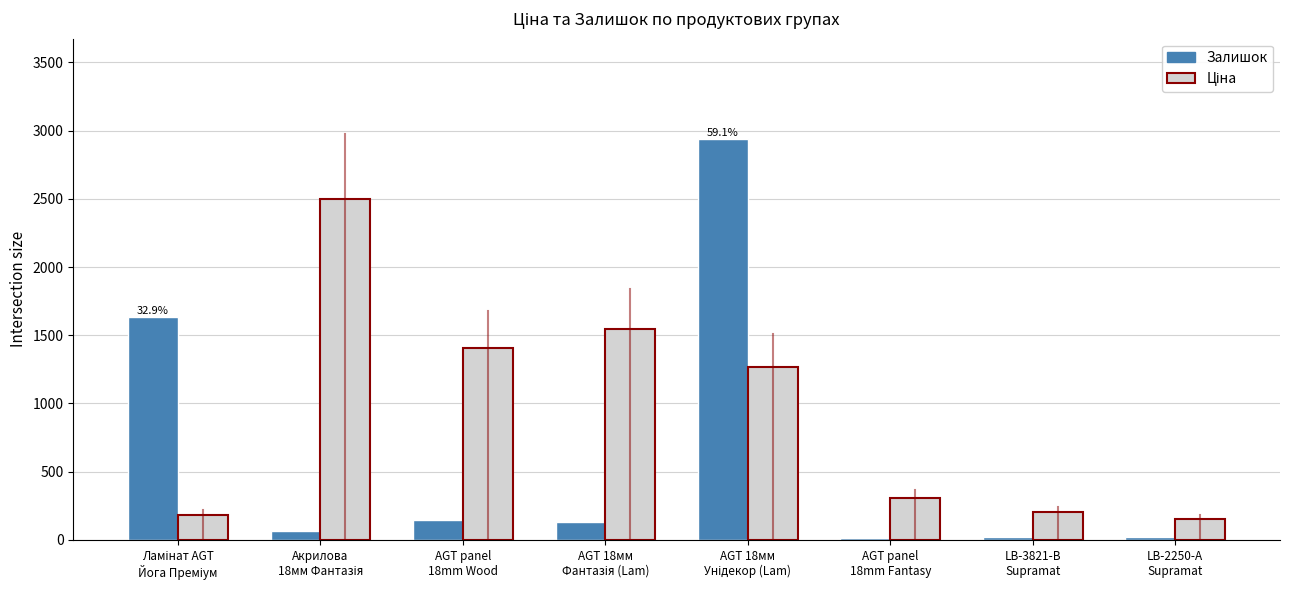

What is the difference between the maximum and minimum values in the Залишок series?

2922.0